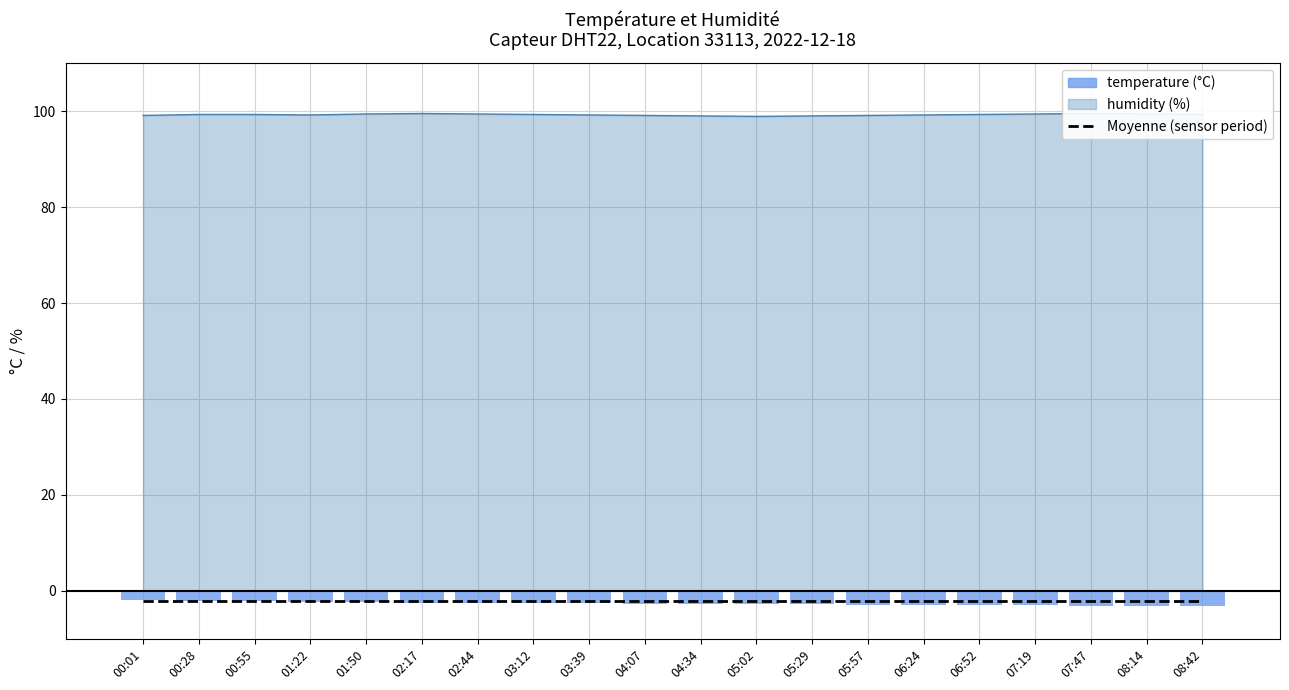

The Moyenne (sensor period) series shows -1.1 at 01:50. True or false?

False